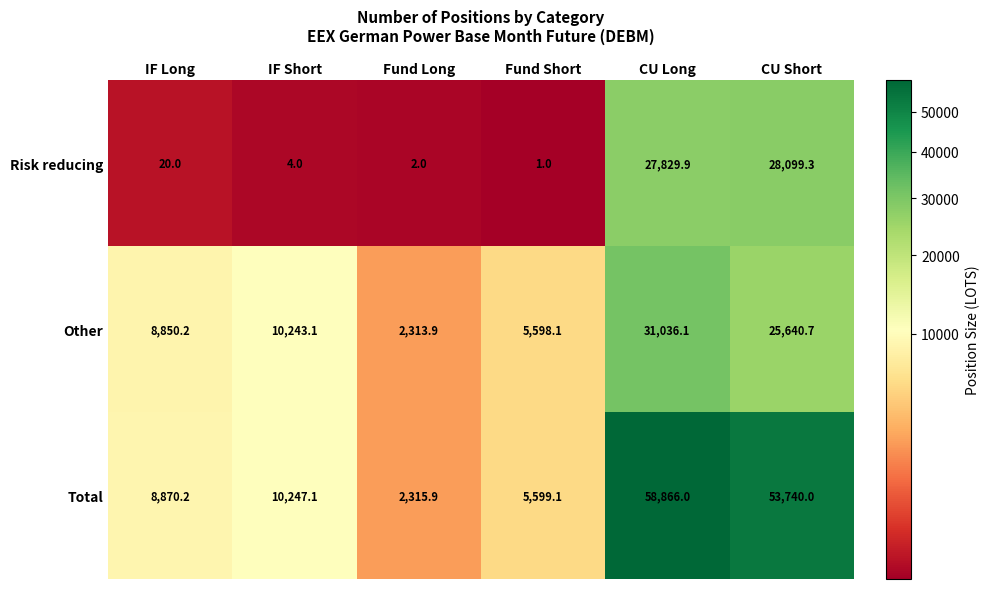

Which series changed the most between Fund Long and CU Long?

Total